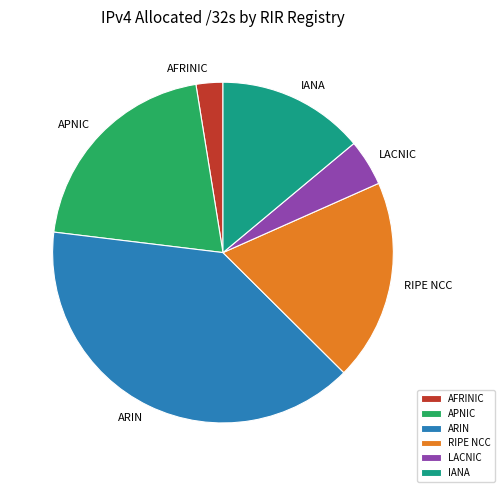

Which has a higher value, LACNIC or RIPE NCC?

RIPE NCC